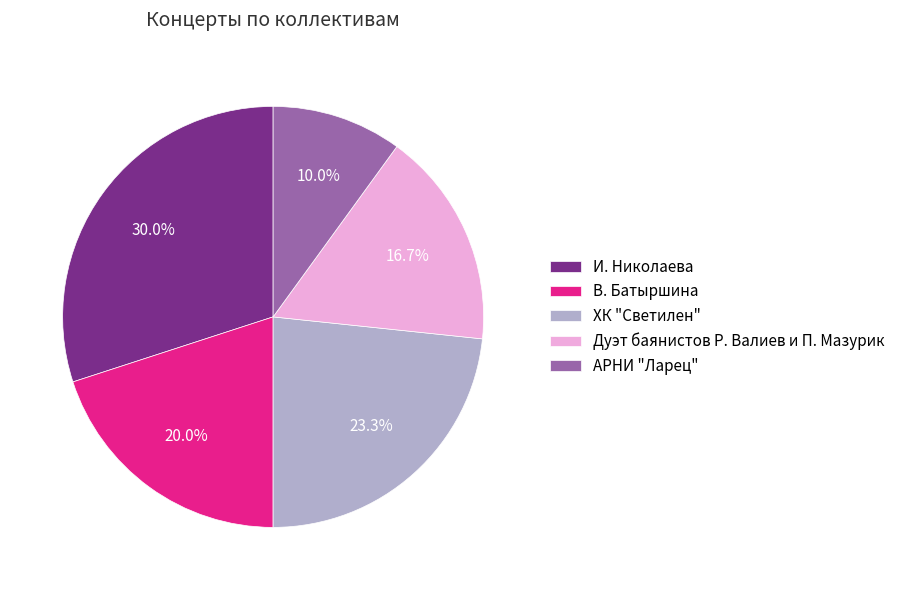

Between Дуэт баянистов Р. Валиев и П. Мазурик and АРНИ "Ларец", which is larger?

Дуэт баянистов Р. Валиев и П. Мазурик